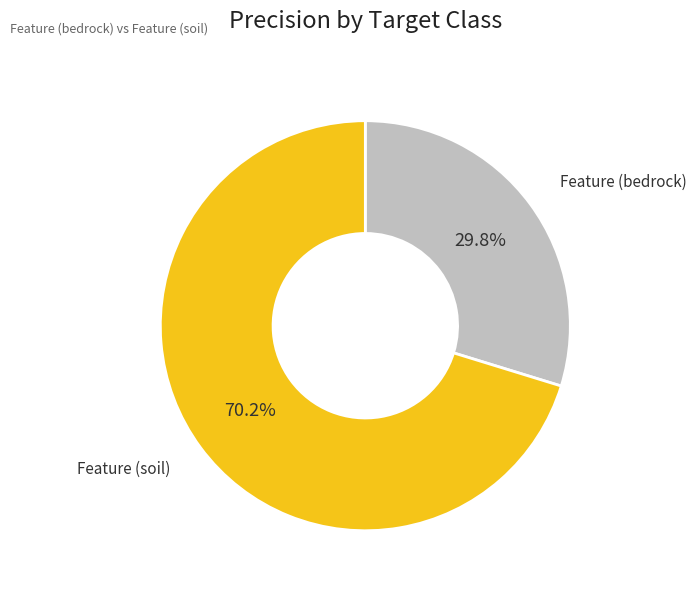

Does any single category account for the majority?

Yes